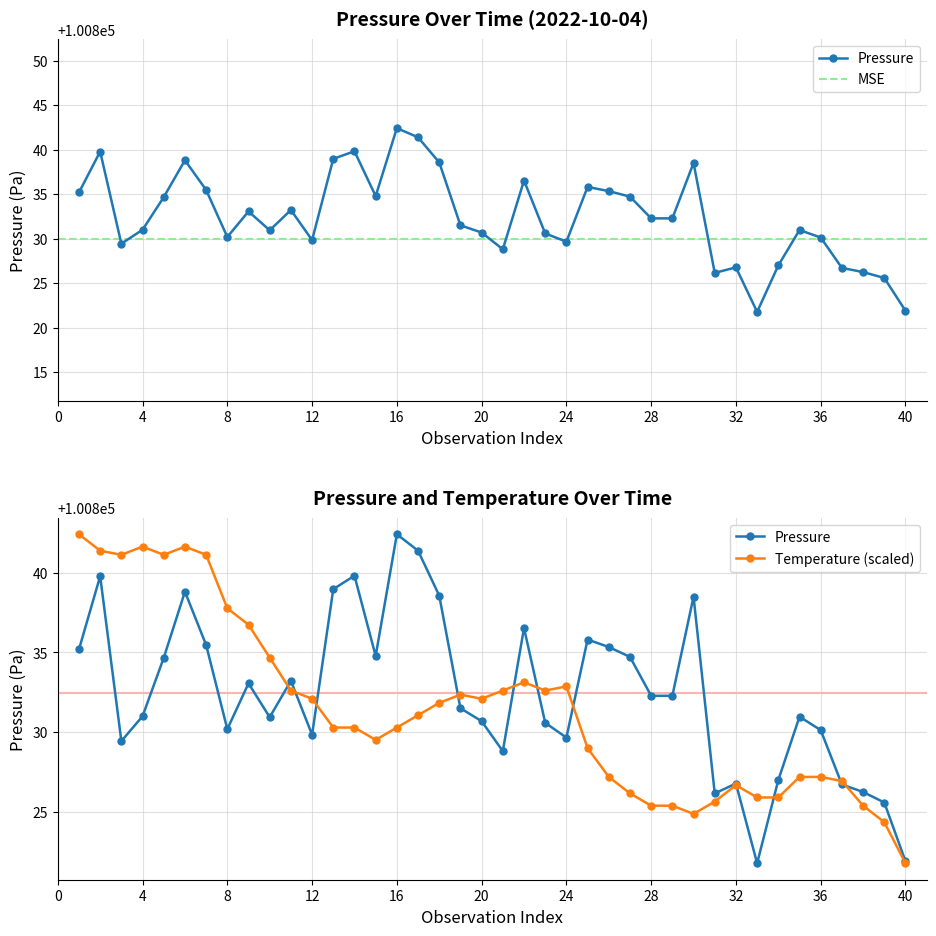

Is the value of temperature at 9 greater than the value of pressure at 6?

No